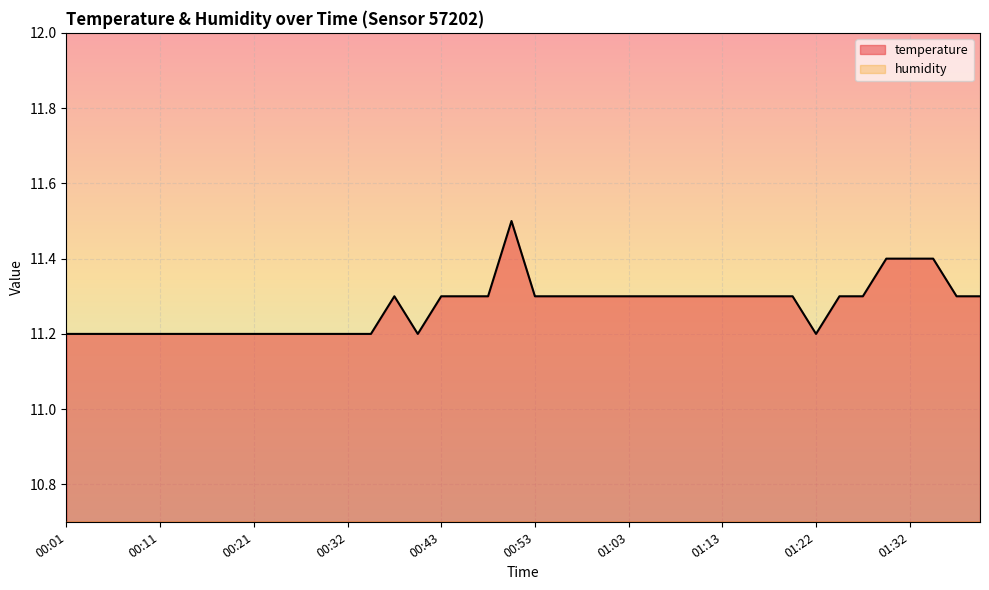

What is the change in value from 00:13 to 01:27?

+0.1